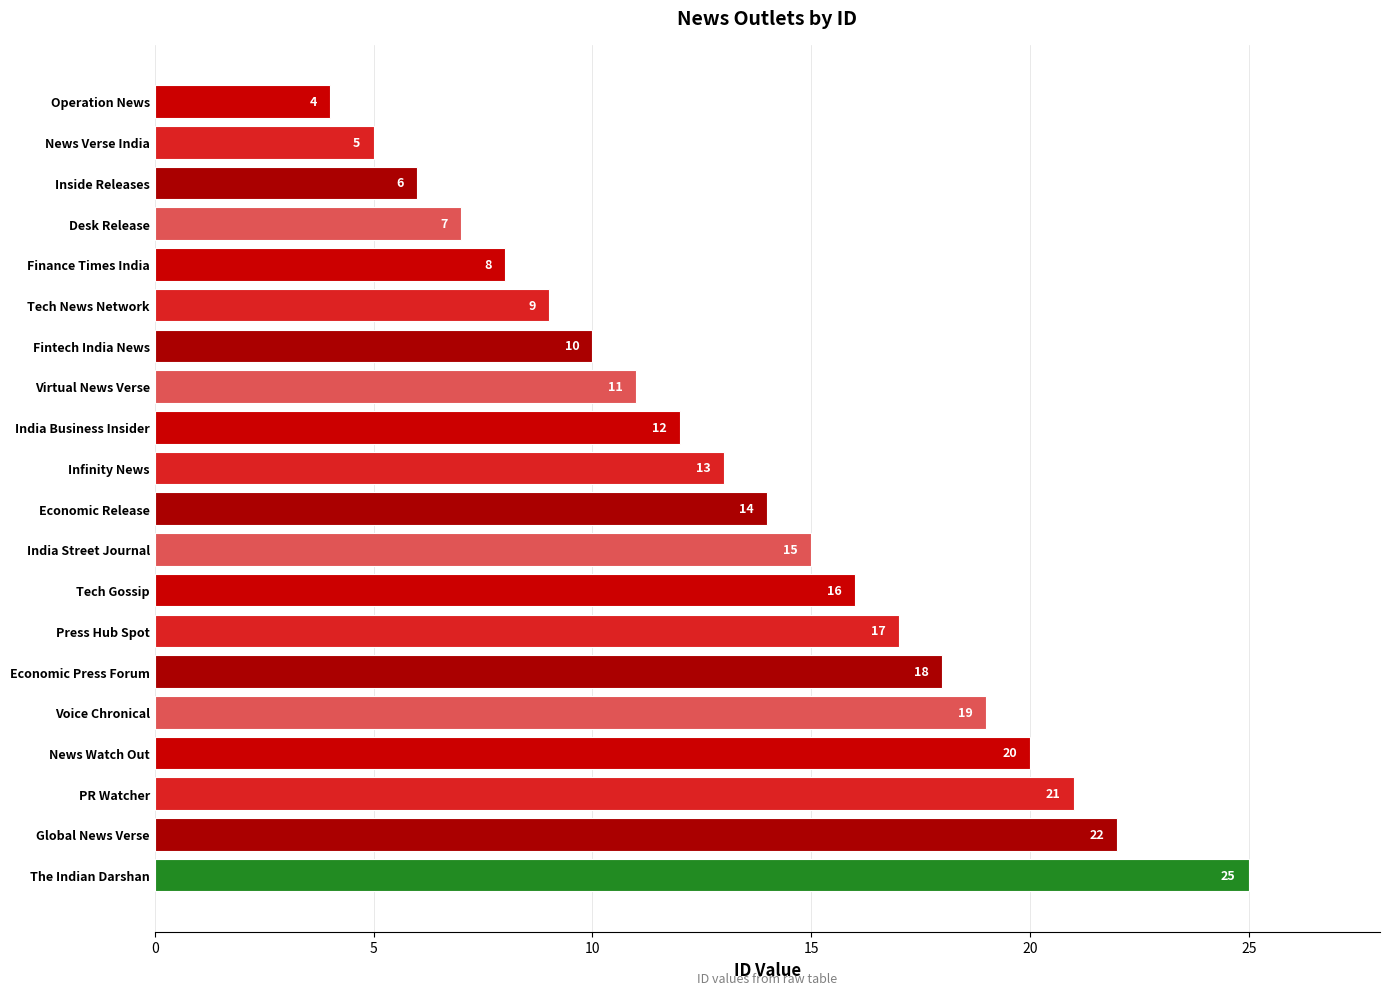

Between Tech Gossip and Tech News Network, which is larger?

Tech Gossip